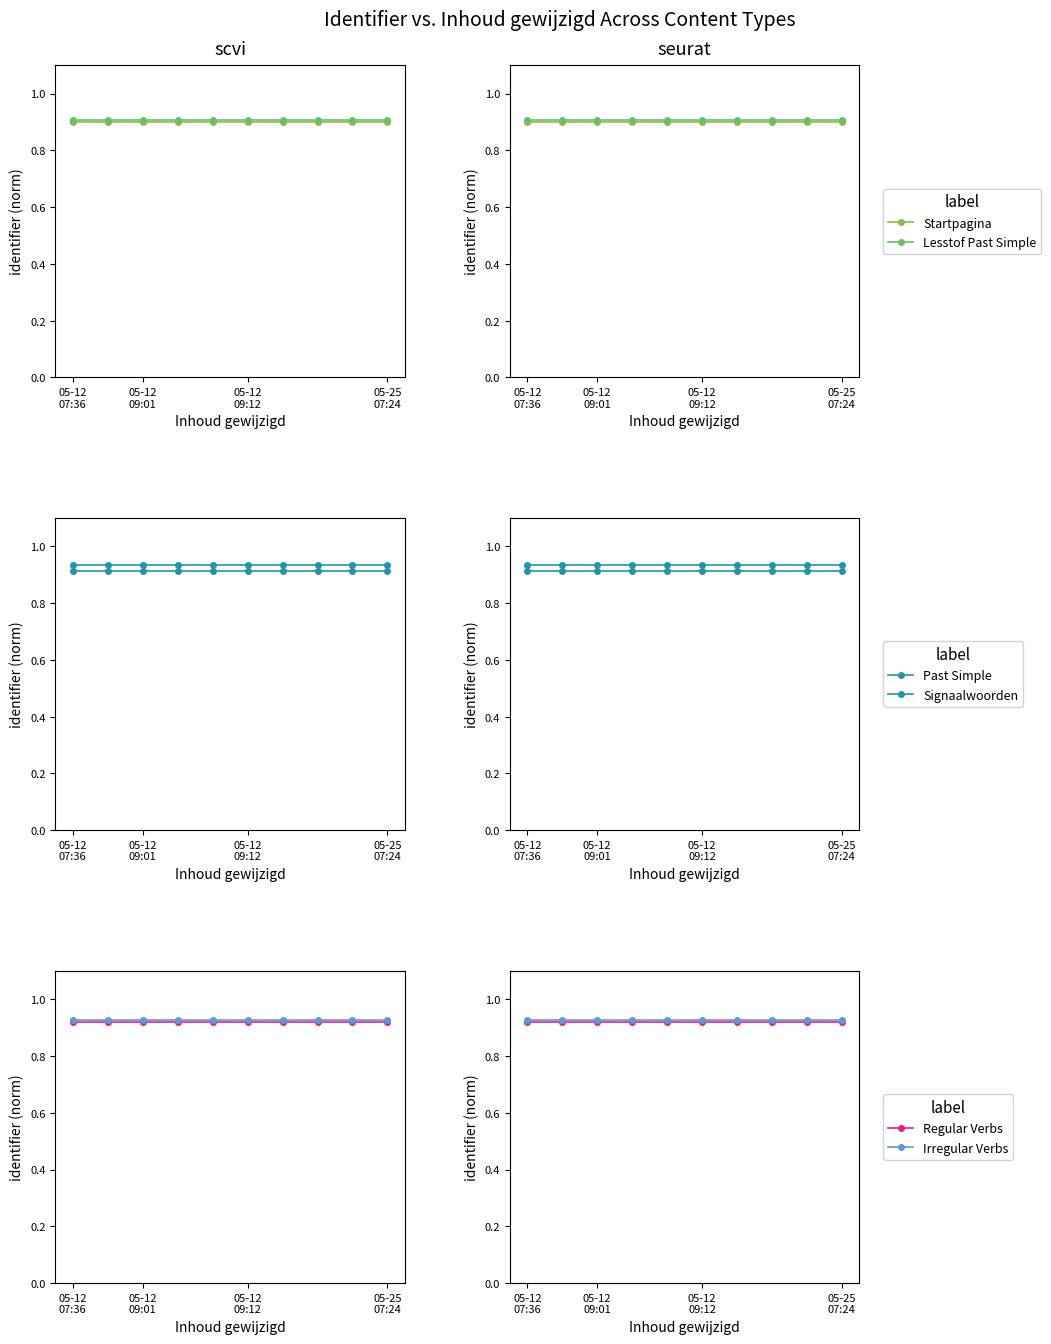

What is the label of the 10th point from the left?

05-25 07:24